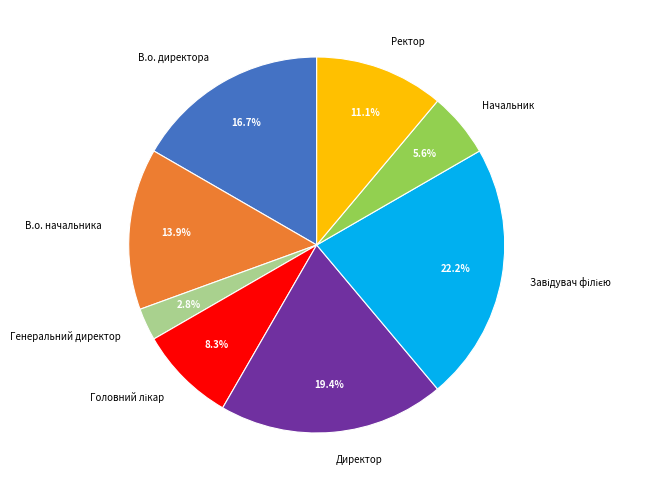

Which has a higher value, Ректор or Генеральний директор?

Ректор